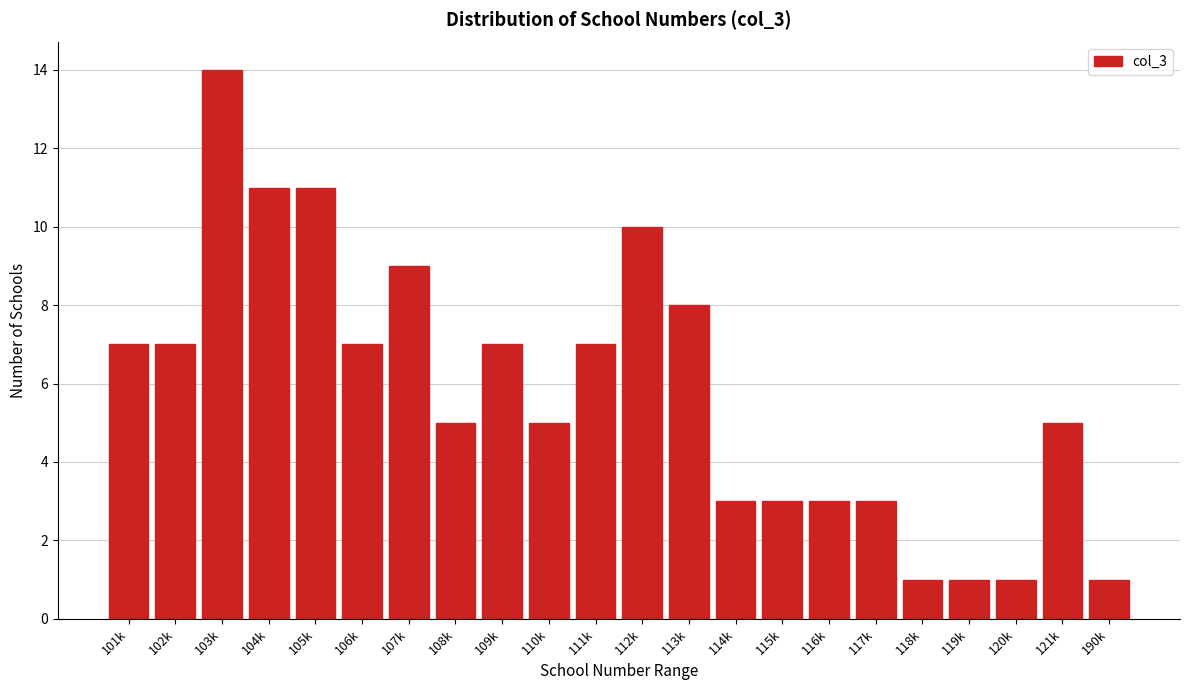

Reading left to right, extract all data points from this chart.

101k=7	102k=7	103k=14	104k=11	105k=11	106k=7	107k=9	108k=5	109k=7	110k=5	111k=7	112k=10	113k=8	114k=3	115k=3	116k=3	117k=3	118k=1	119k=1	120k=1	121k=5	190k=1